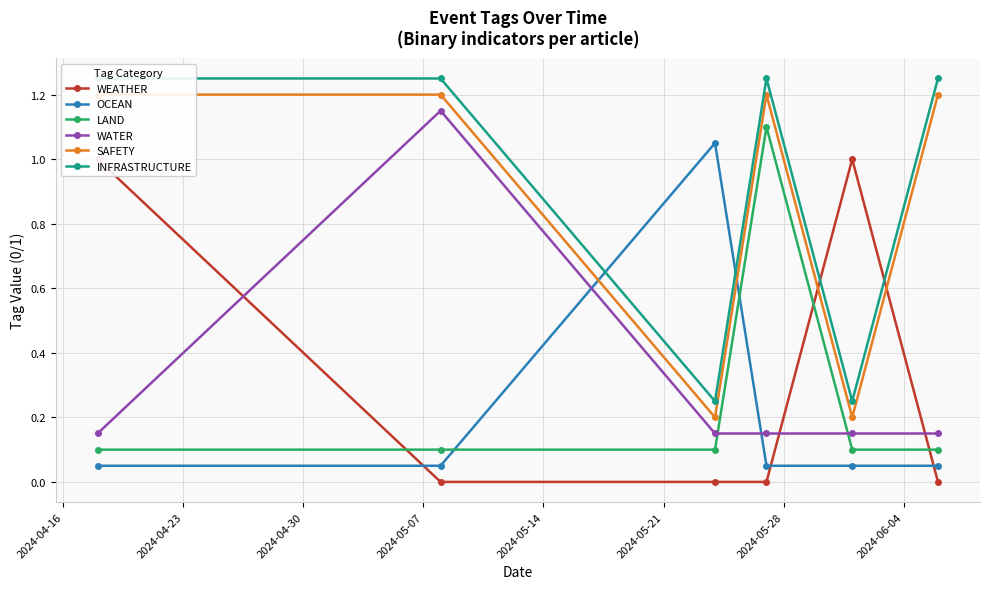

Count the LAND values in the range 0 to 1.

5